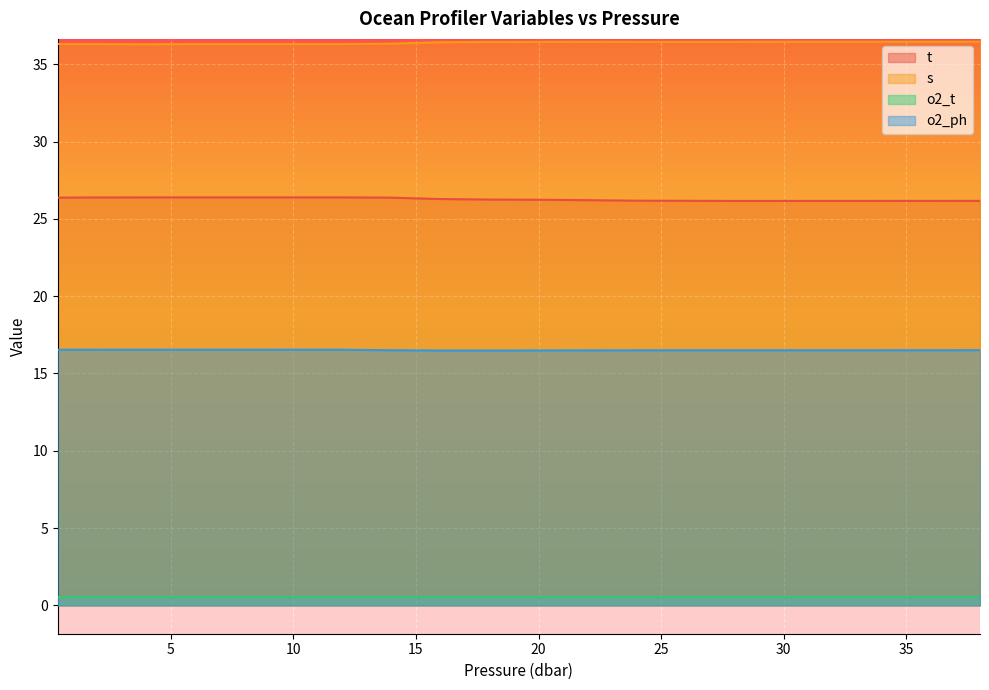

Which category has the lowest value in the s series?

3.9